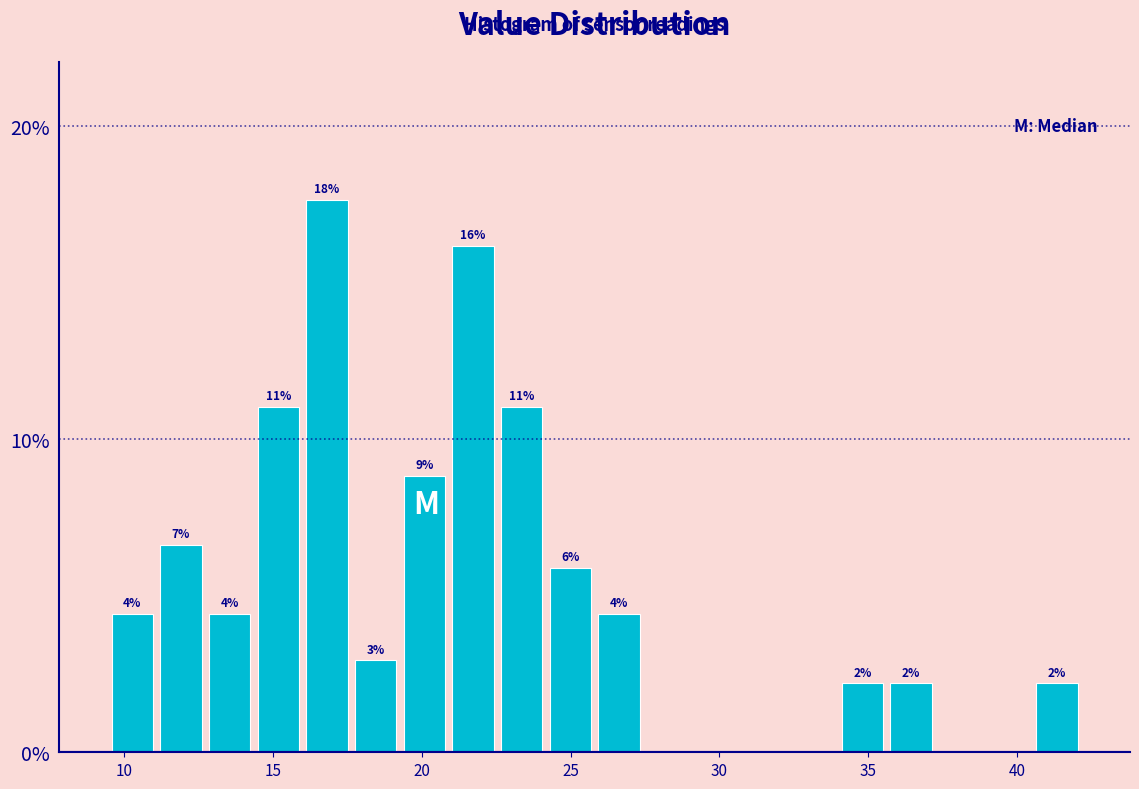

Around what value on the x-axis is the tallest bar? Give the approximate position of its centre, as read against the axis.

17.0